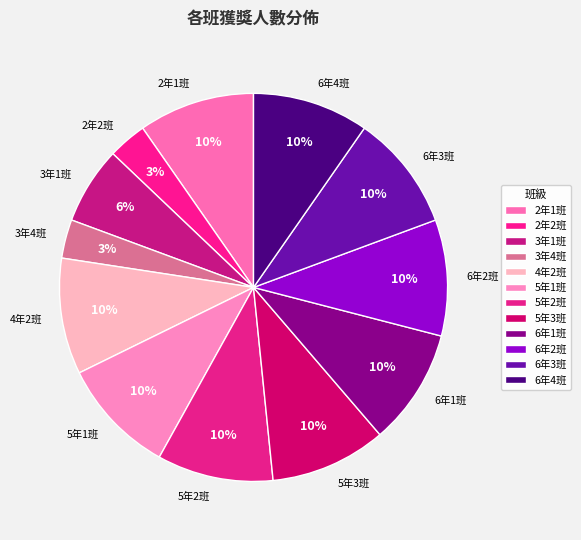

To the nearest percent, what is the average slice percentage?

8%